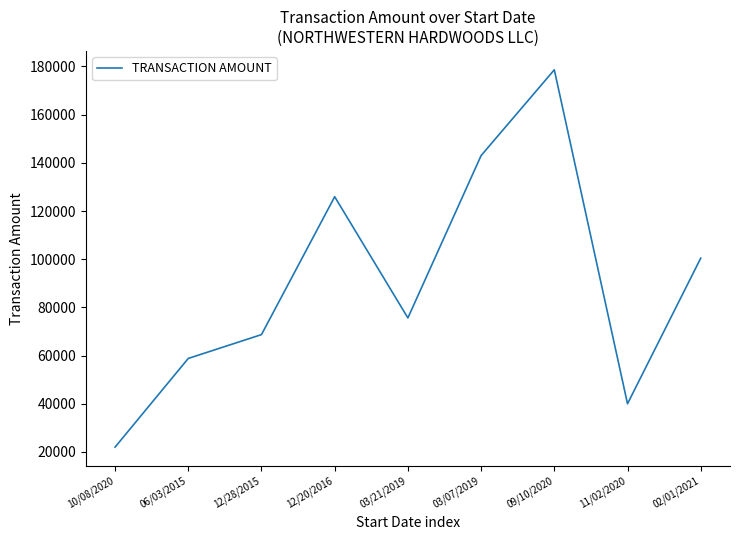

What is the change in value from 12/20/2016 to 03/07/2019?

+17075